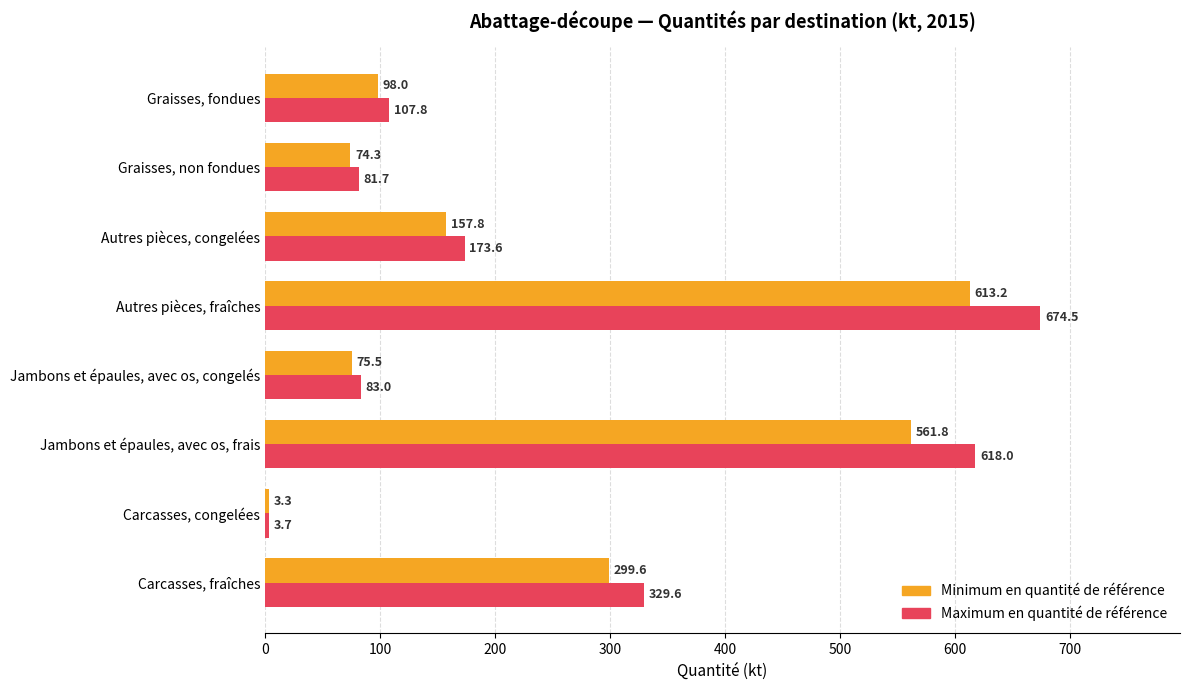

True or false: Minimum en quantité de référence has a value of 107.4 at Jambons et épaules, avec os, congelés.

False